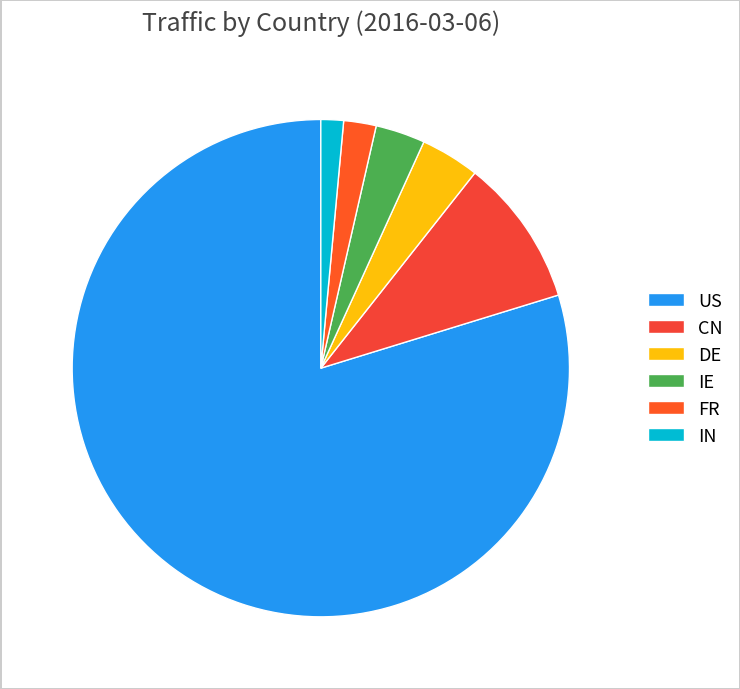

What is the ratio of the value at IN to the value at FR?

0.7